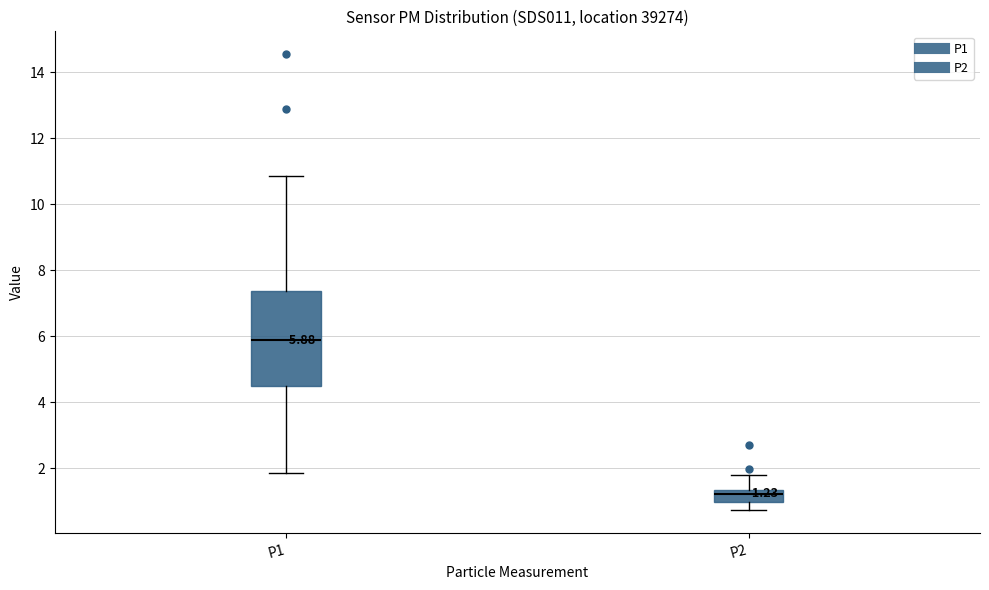

Comparing the boxes themselves (not the whiskers), which one is the tallest?

P1